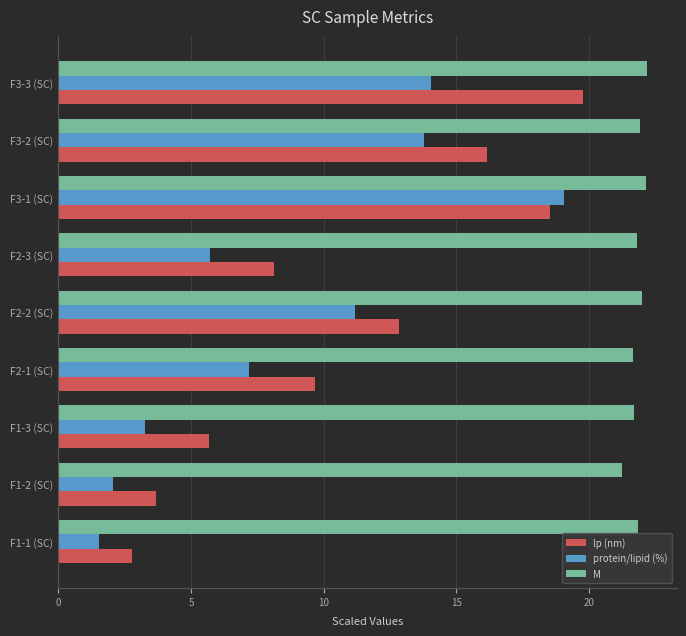

What is the smallest value displayed?

1.5